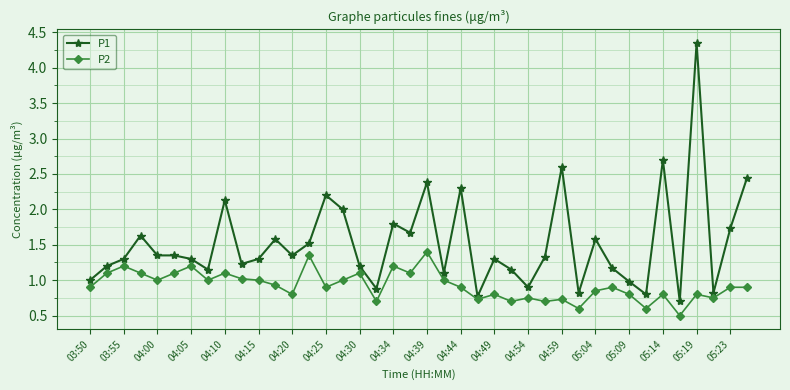

Which series has the largest total across all categories?

P1